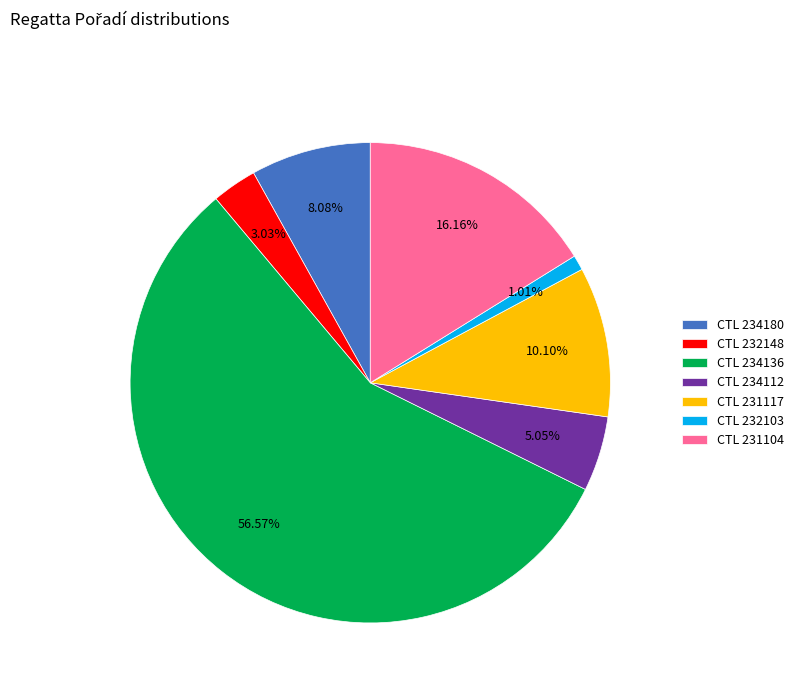

Is there any slice that represents more than half of the pie?

Yes